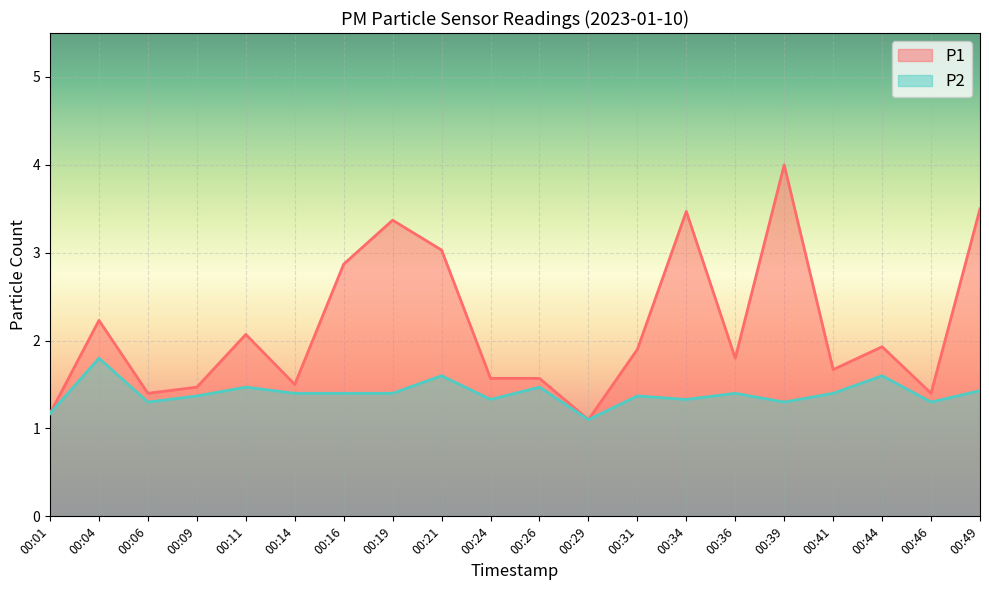

Between 00:19 and 00:39, which series saw the biggest shift?

P1